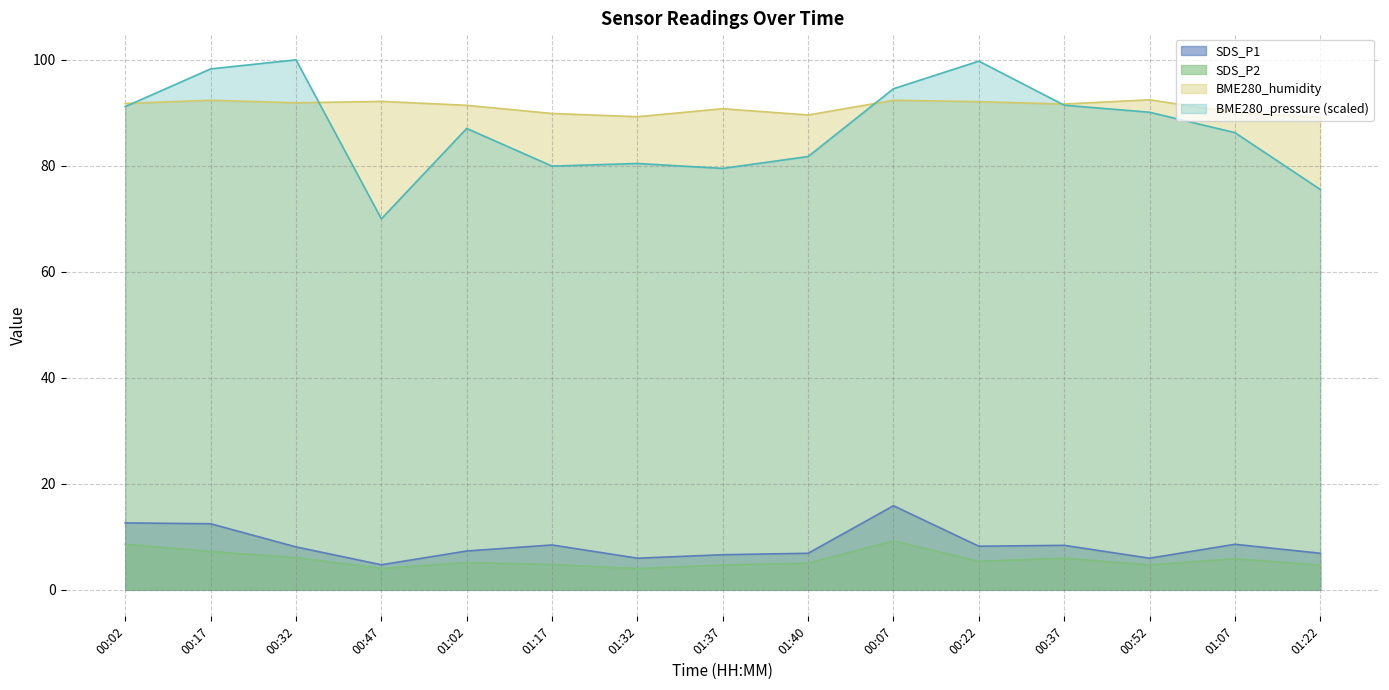

Reading left to right, list all the values displayed in this chart.

SDS_P1: 12.6	12.5	8.1	4.7	7.3	8.5	6.0	6.6	6.9	15.9	8.2	8.4	6.0	8.6	6.9
SDS_P2: 8.6	7.2	6.1	4.0	5.1	4.8	4.0	4.7	5.0	9.2	5.4	6.0	4.7	5.9	4.6
BME280_humidity: 91.8	92.4	91.9	92.2	91.4	89.9	89.3	90.8	89.6	92.4	92.1	91.7	92.5	90.0	89.1
BME280_pressure_scaled: 91.2	98.3	100.0	70.0	87.1	79.9	80.4	79.5	81.8	94.5	99.8	91.4	90.1	86.3	75.5